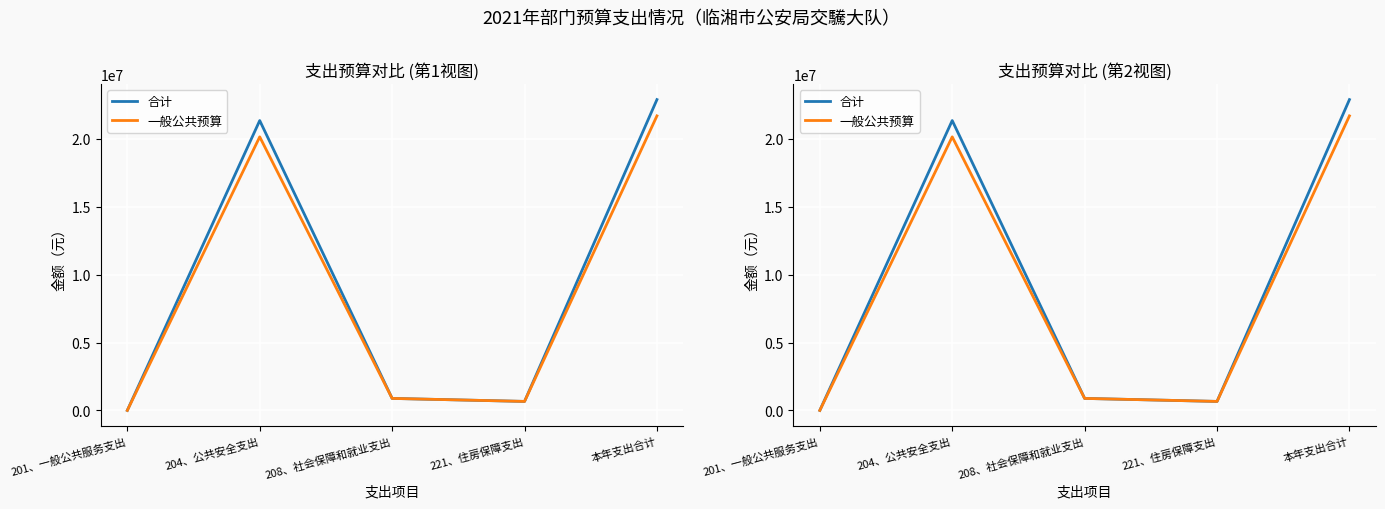

List the labels in order of 合计 value, smallest first.

201、一般公共服务支出, 221、住房保障支出, 208、社会保障和就业支出, 204、公共安全支出, 本年支出合计